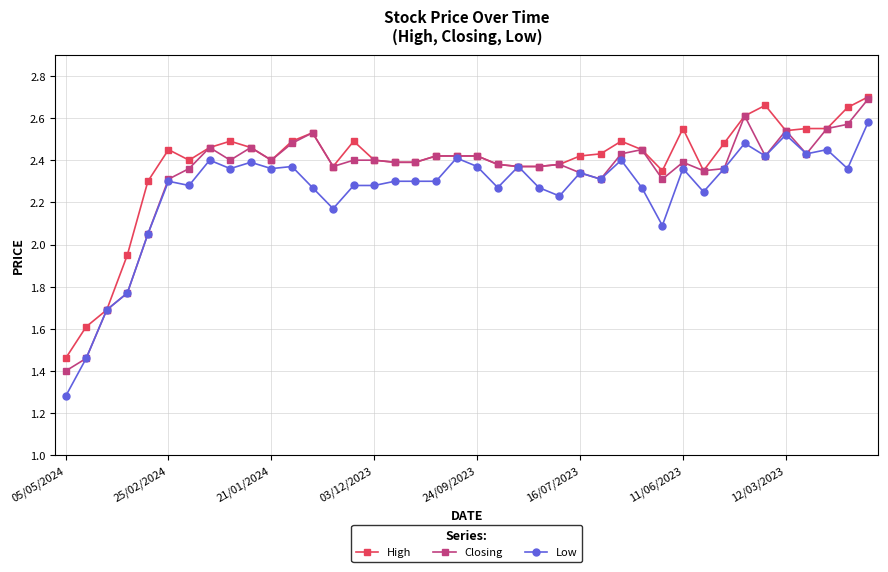

At how many categories does at least one series exceed 2?

36